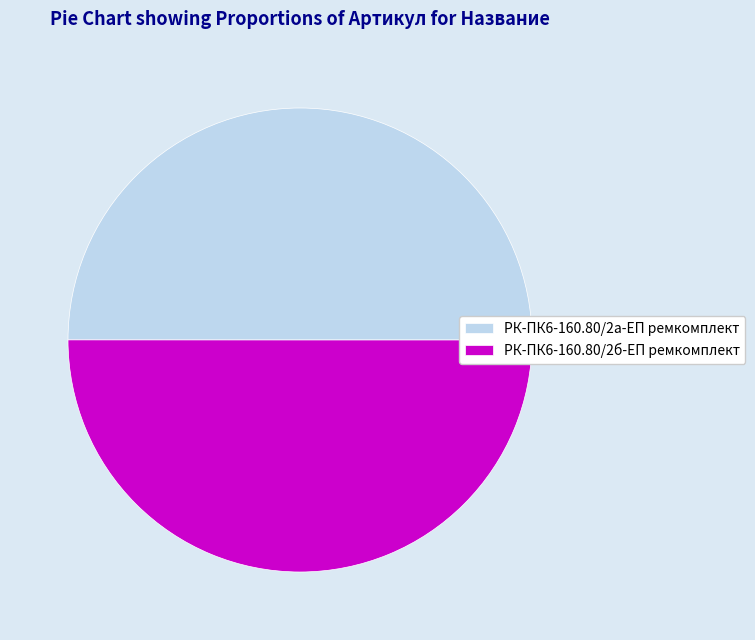

Combined, do РК-ПК6-160.80/2б-ЕП ремкомплект and РК-ПК6-160.80/2а-ЕП ремкомплект account for over 50%?

Yes